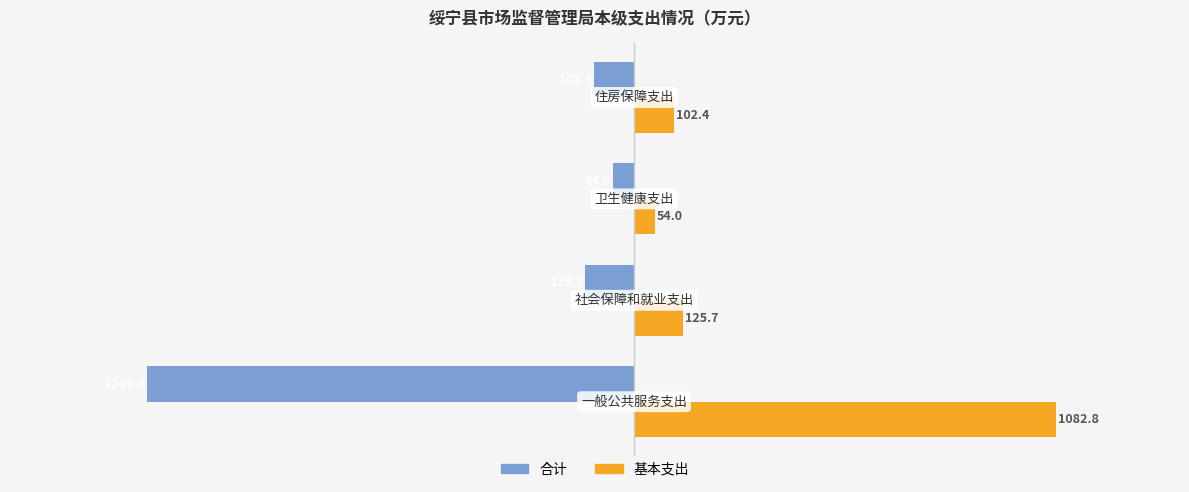

Rank the series by their average value, from highest to lowest.

基本支出, 合计